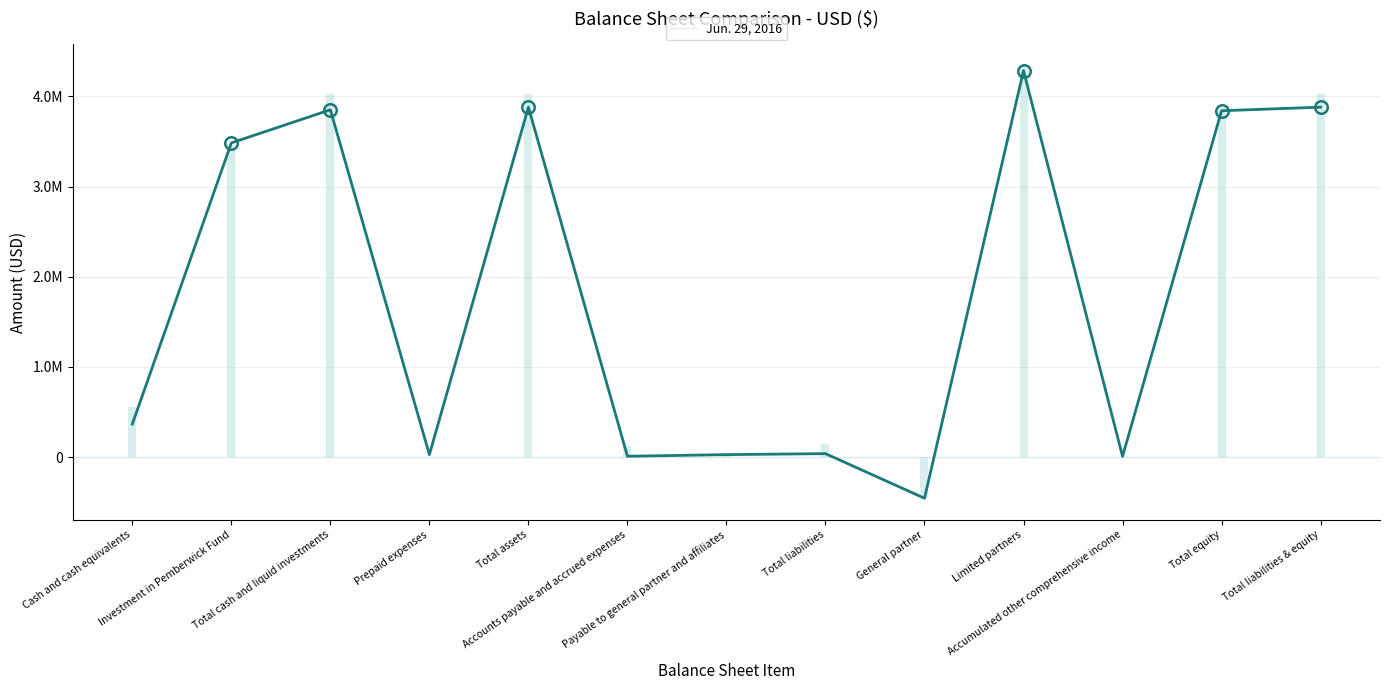

List the labels in order of value, smallest first.

General partner, Accumulated other comprehensive income, Accounts payable and accrued expenses, Payable to general partner and affiliates, Prepaid expenses, Total liabilities, Cash and cash equivalents, Investment in Pemberwick Fund, Total equity, Total cash and liquid investments, Total assets, Total liabilities & equity, Limited partners